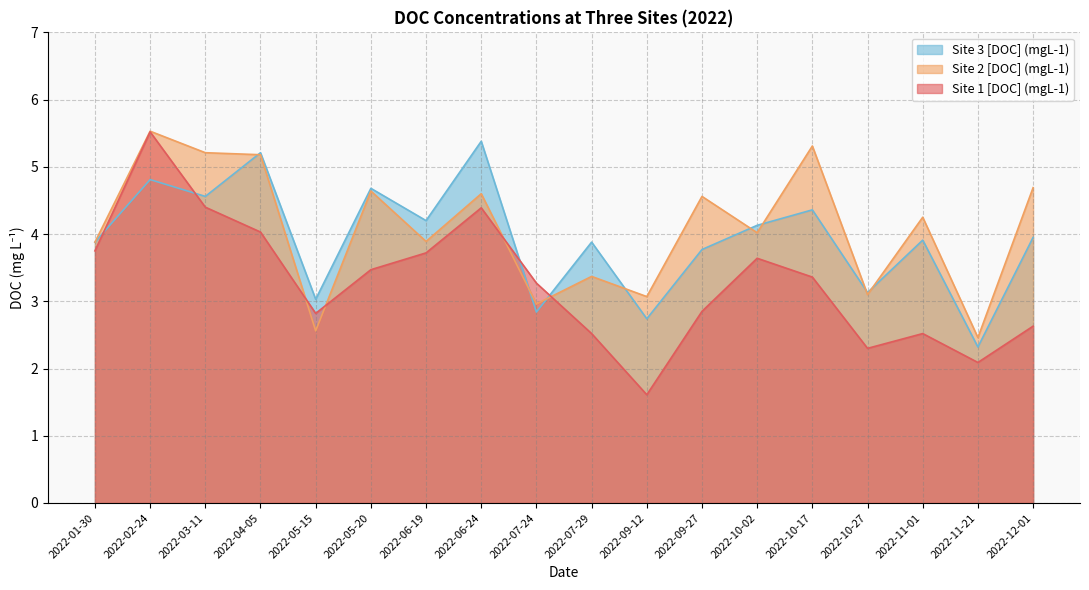

Is the value of Site 2 [DOC] (mgL-1) at 2022-10-02 greater than the value of Site 1 [DOC] (mgL-1) at 2022-10-17?

Yes